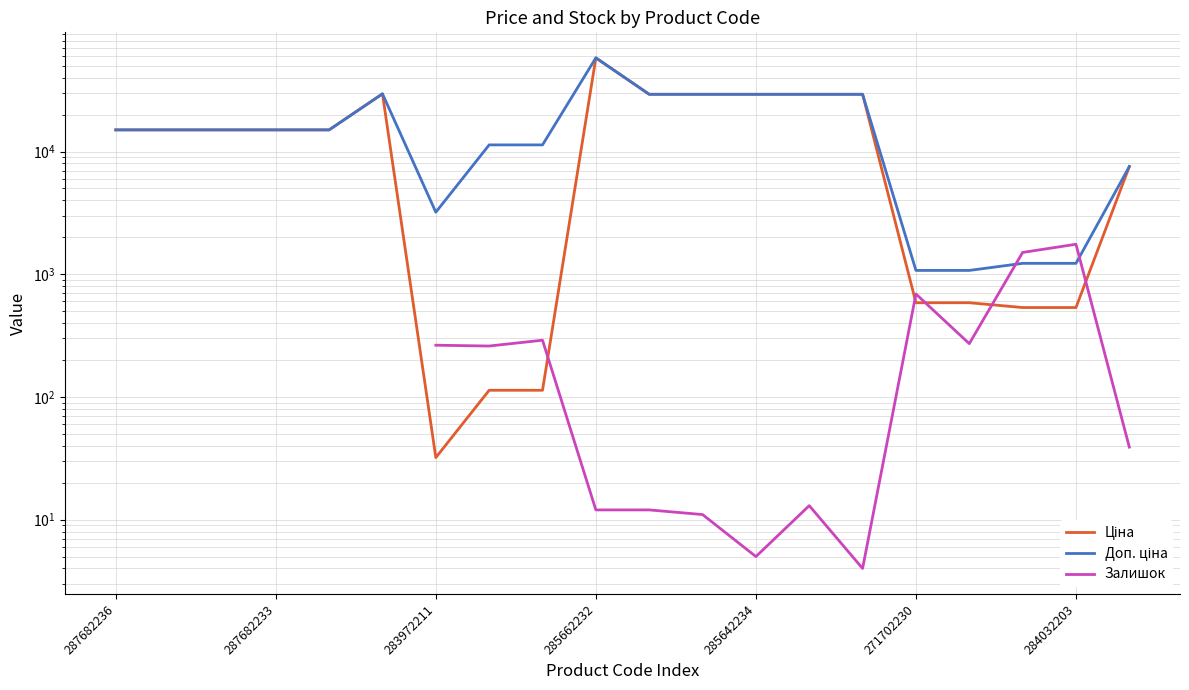

How many interior local valleys does the Ціна series have?

1